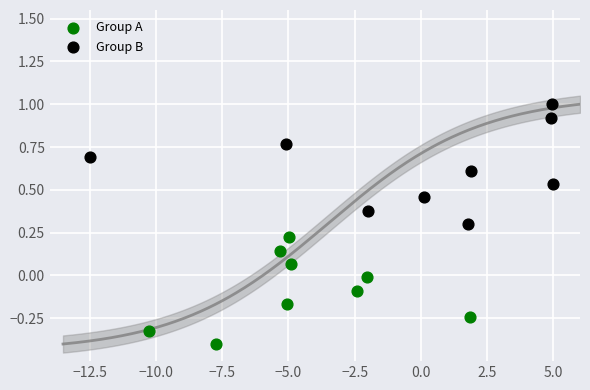

Which series reaches the maximum Y coordinate?

Group B